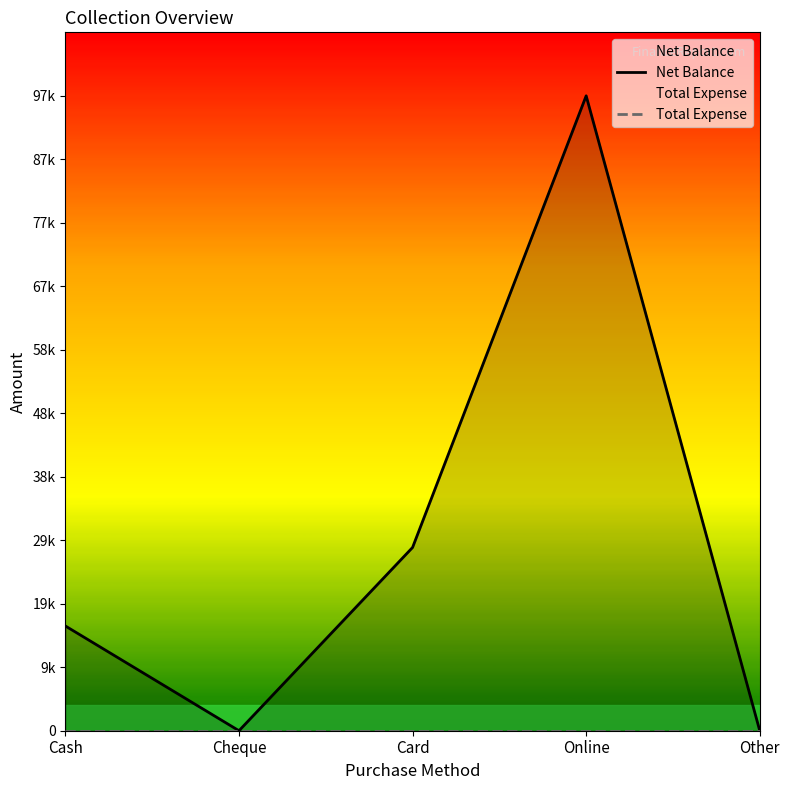

True or false: Net Balance and Total Expense cross at least once.

False